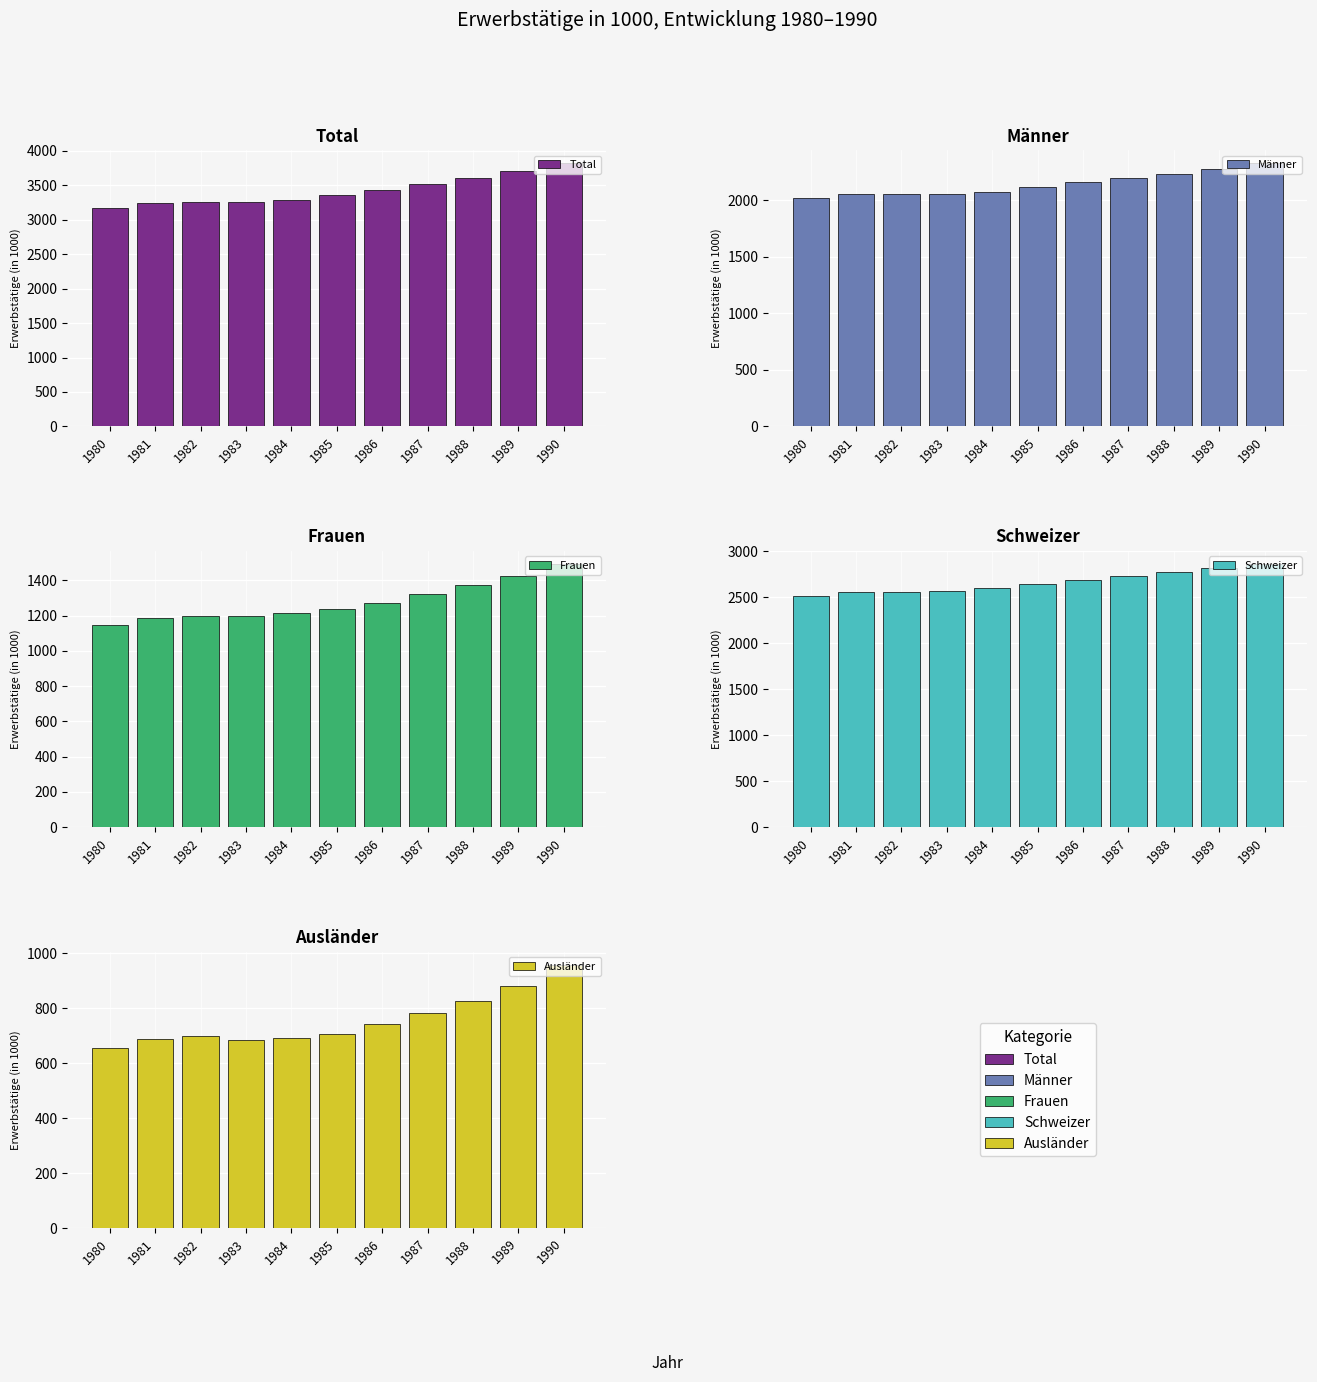

What value does the Total series have at 1989?

3704.0